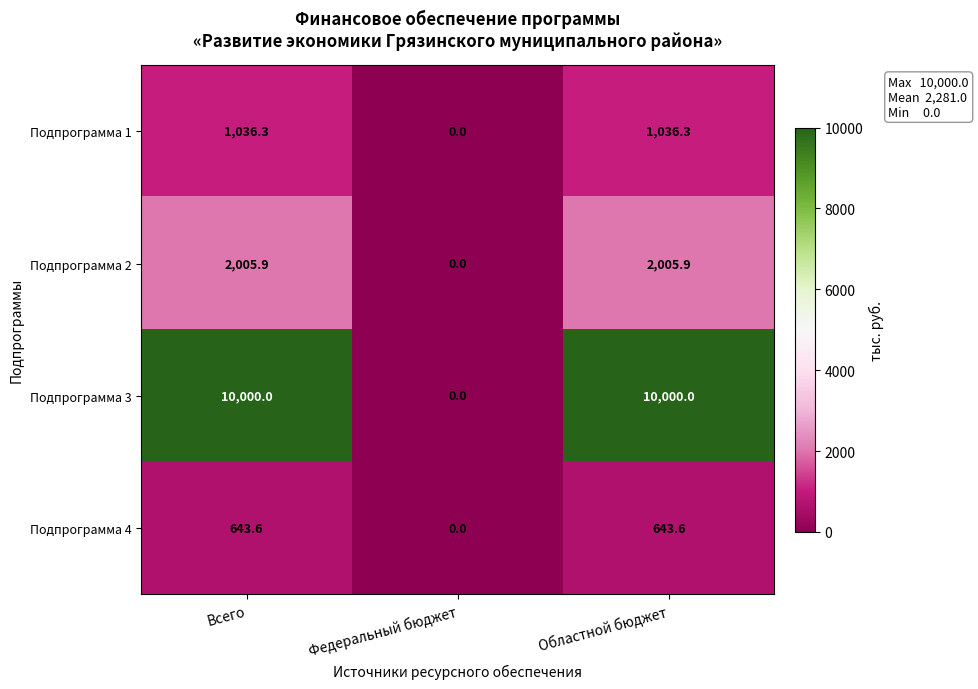

How many positive values does the Подпрограмма 2 series have?

2